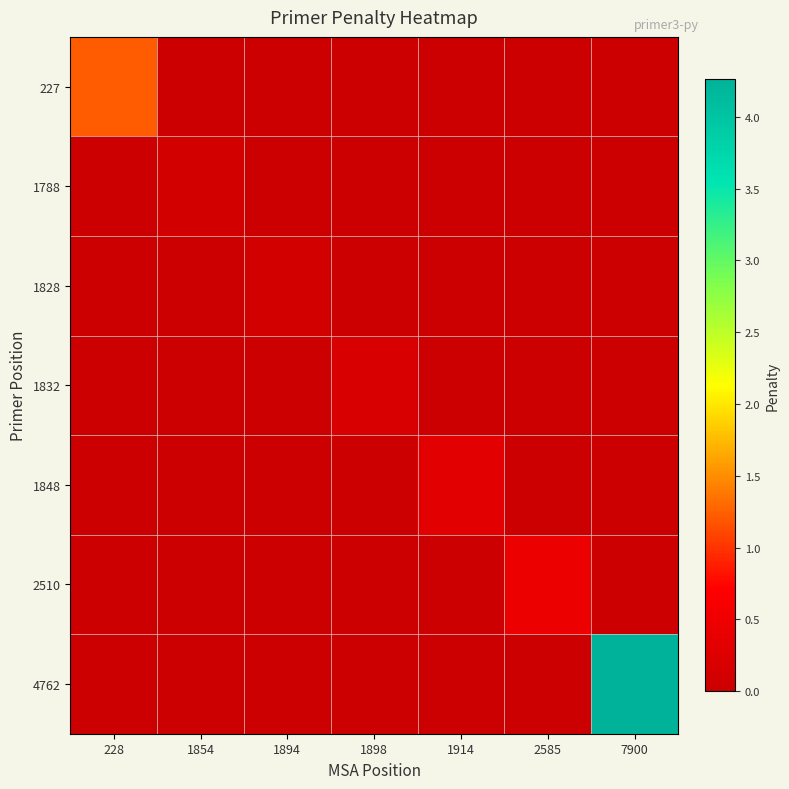

How many data points does each series have?

7